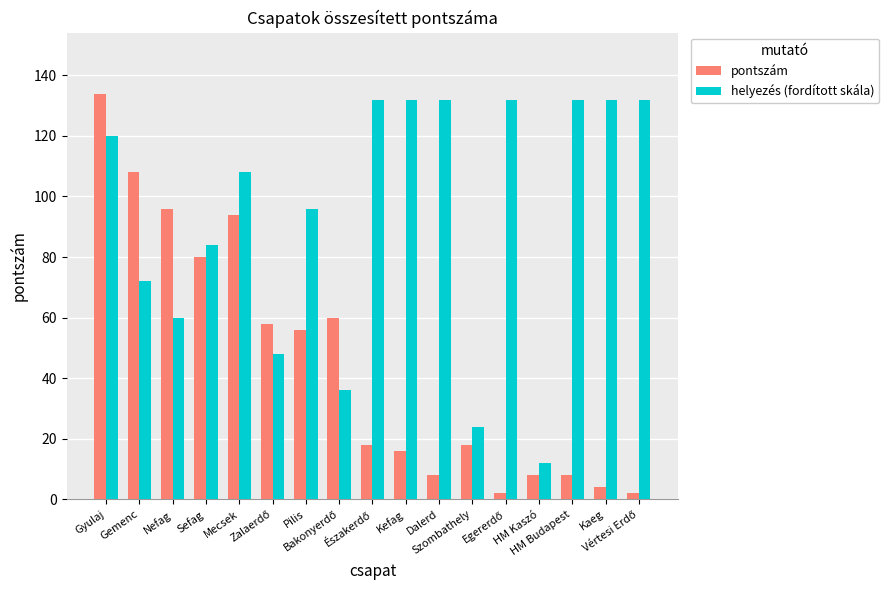

Which series has the largest range (max minus min)?

pontszám